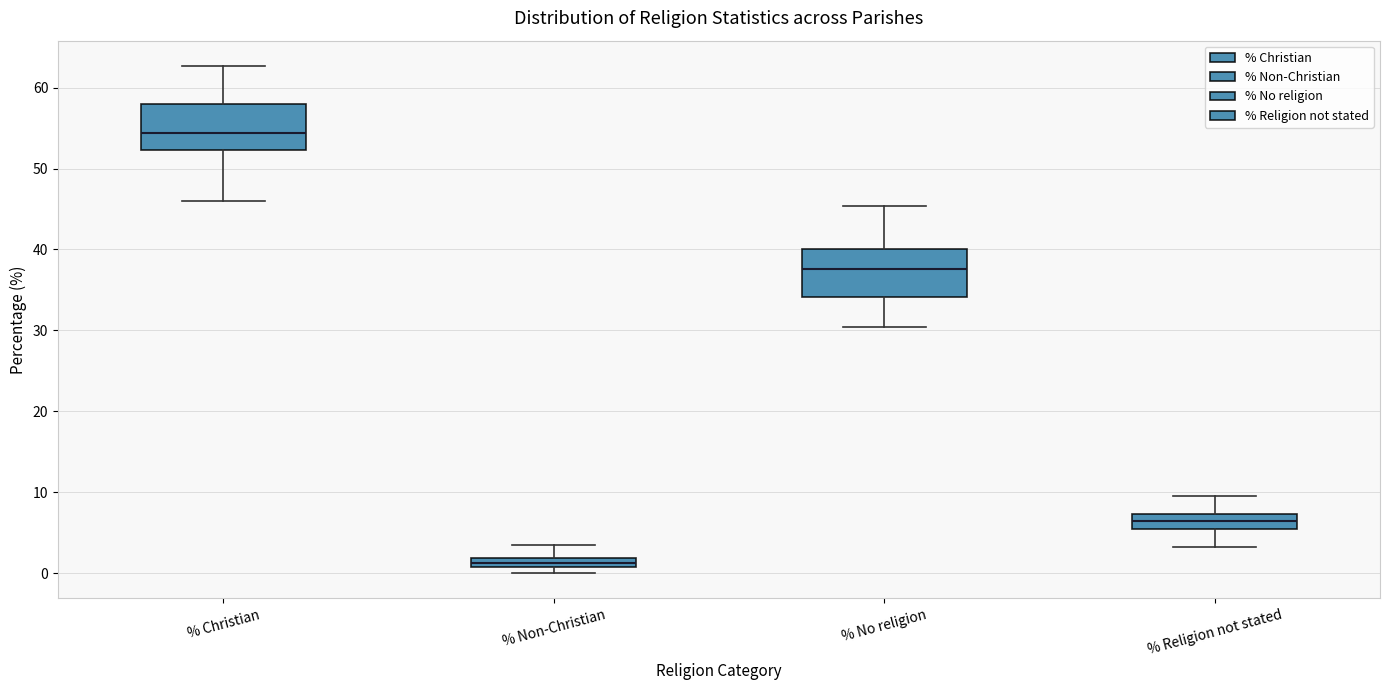

Where does the lower whisker of the box for % Christian end on the y-axis? The values are not printed on the chart, so give them approximately, as read against the axis.

46